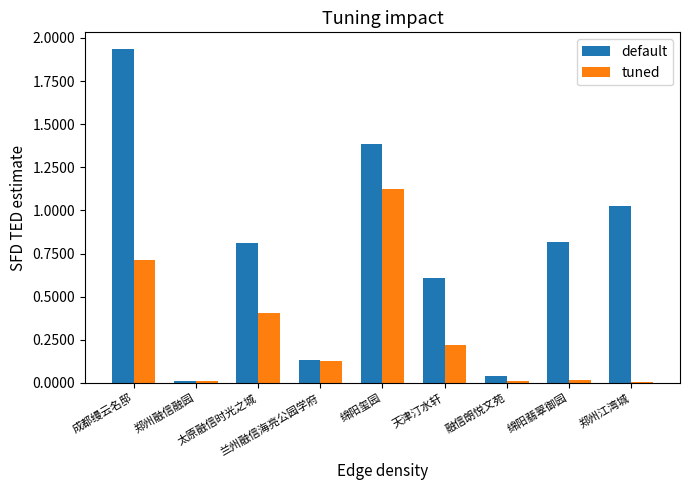

At which category is the sum across all series the highest?

成都缦云名邸